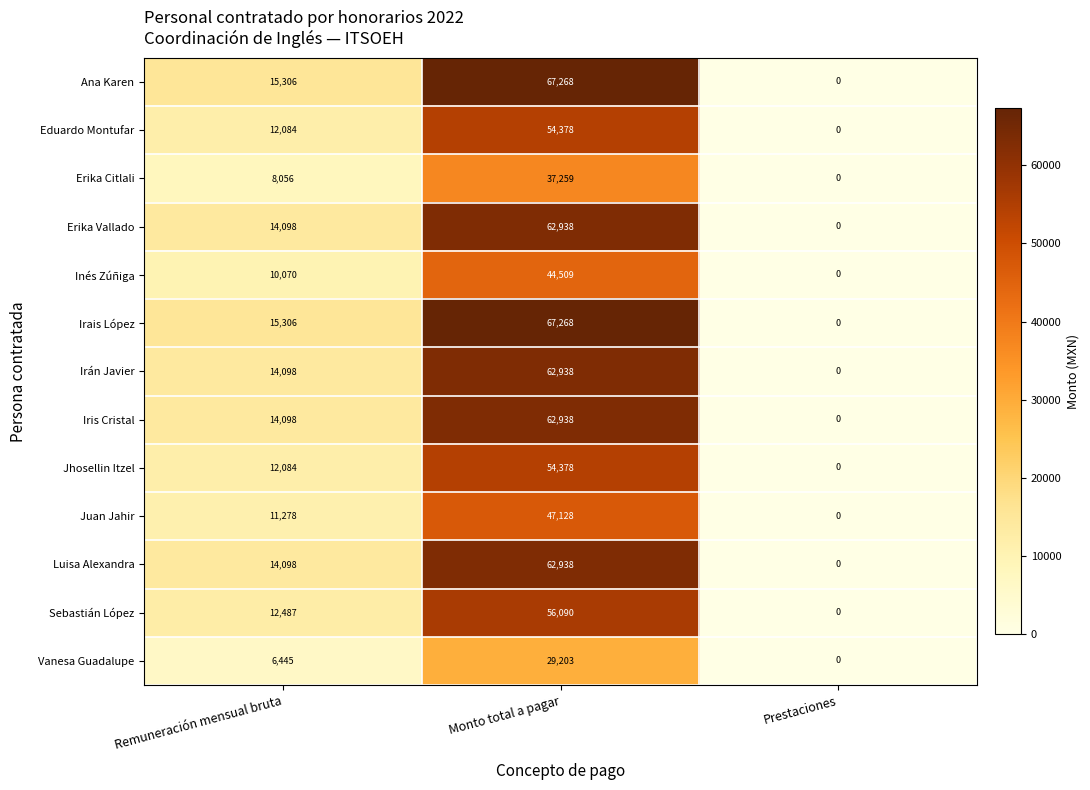

Which category has the highest value across all series?

Monto total a pagar